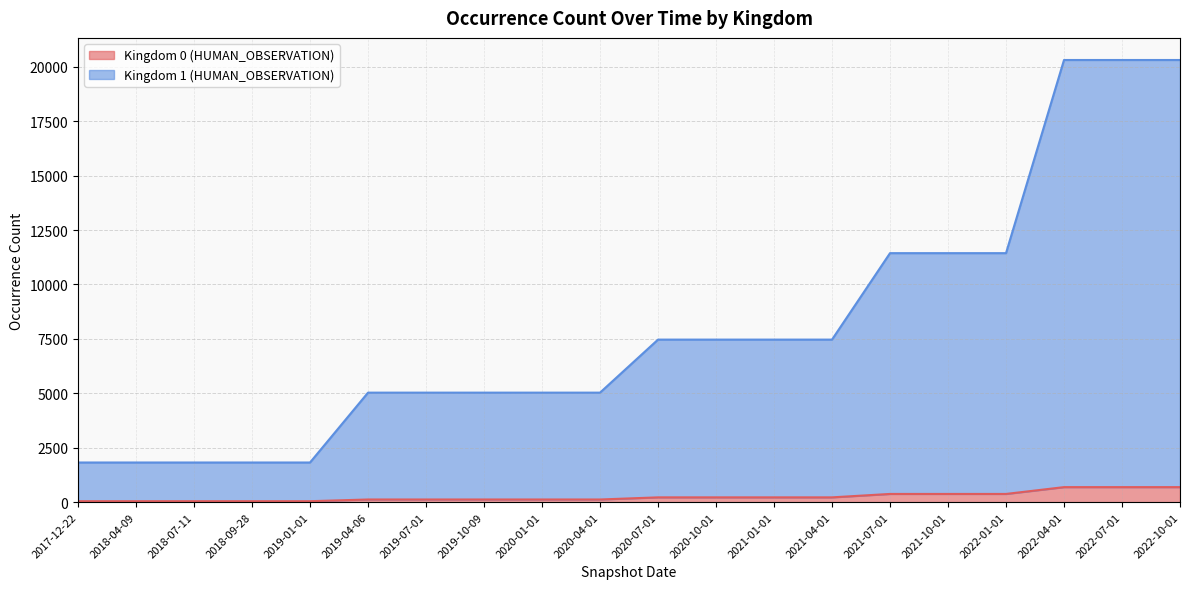

Where does the Kingdom 0 (HUMAN_OBSERVATION) series first go above 221?

2021-07-01